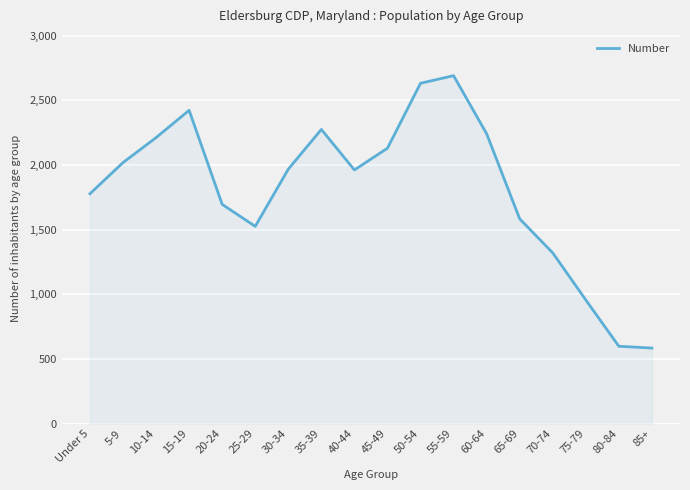

What is the change in value from 45-49 to 50-54?

+502